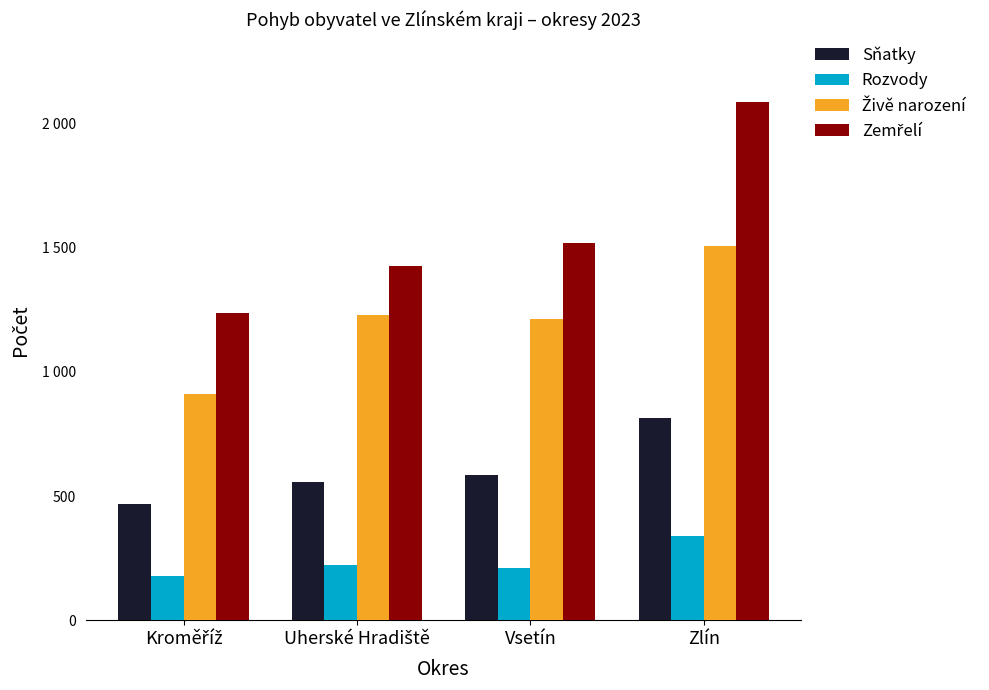

What is the smallest value displayed?

177